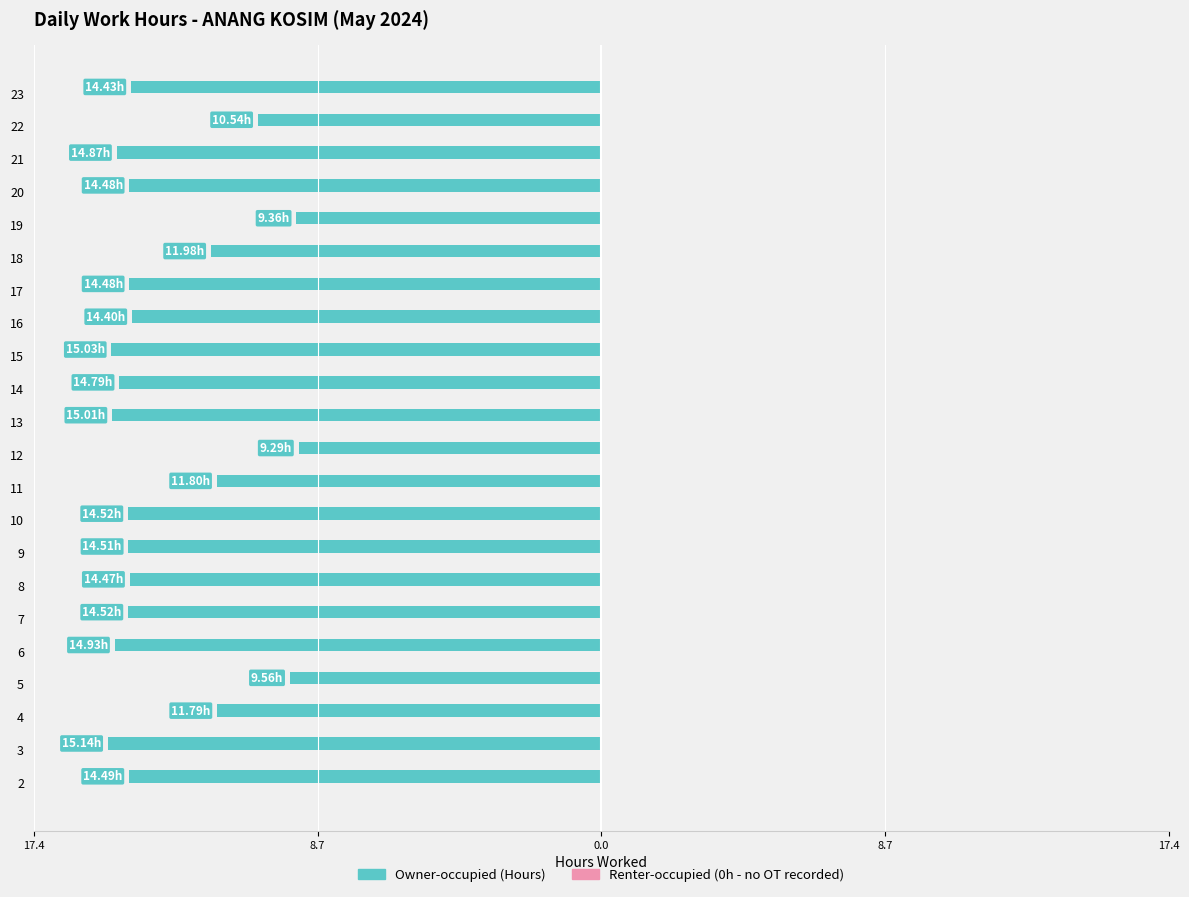

Does the chart contain any negative values?

Yes